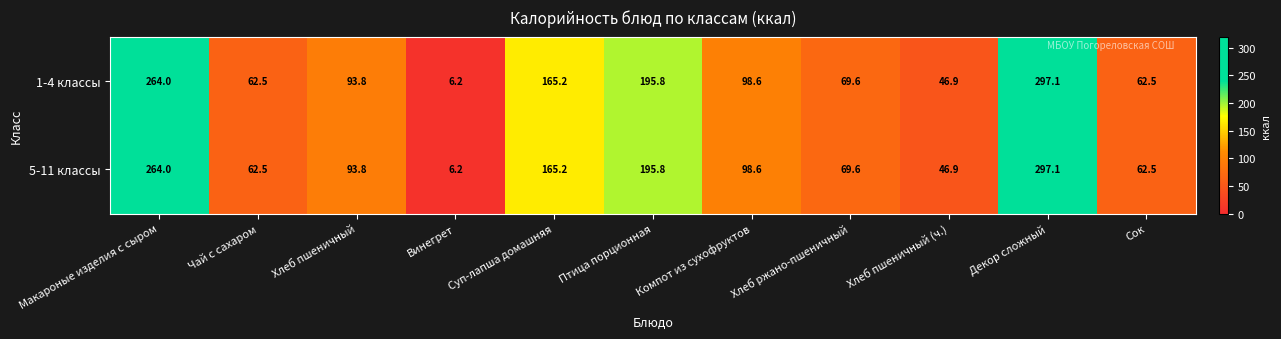

Read the 5-11 классы value at Сок.

62.5